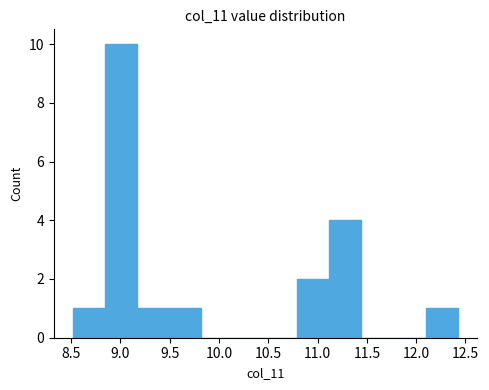

How tall is the bar that spans 10.795 to 11.120 on the x-axis? Neither the bar edges nor the heights are printed on the chart, so give them approximately, as read against the axes.

2